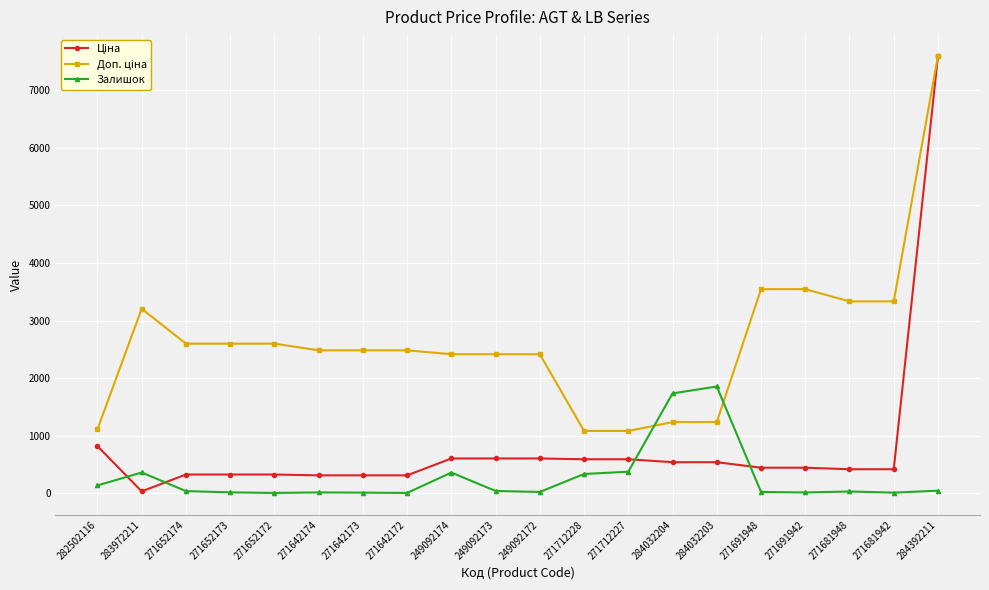

What is the total value across all series at 284032203?

3628.4